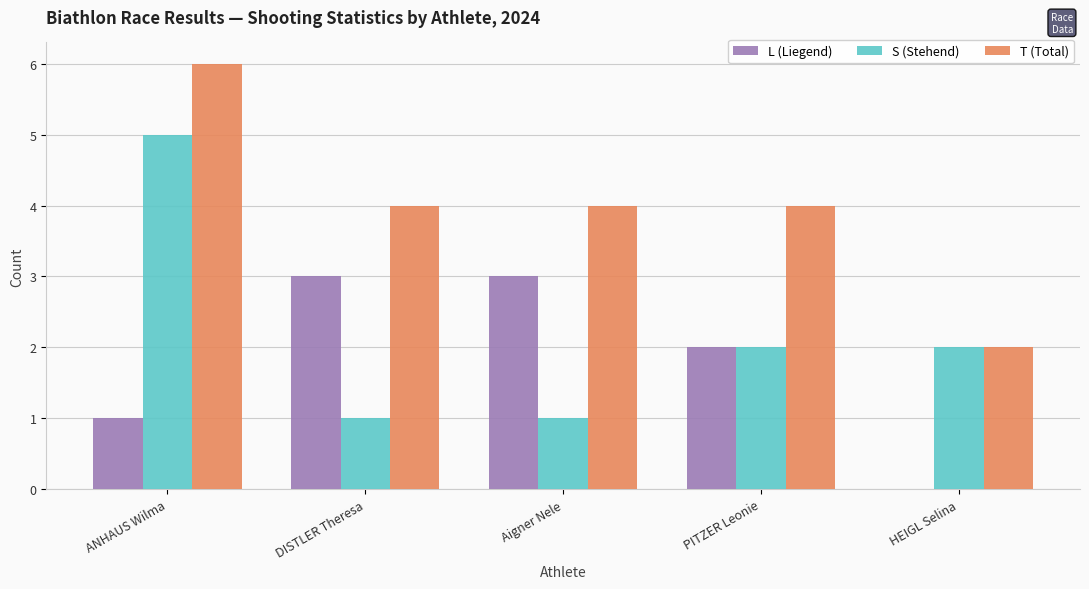

Which series changed the most between ANHAUS Wilma and HEIGL Selina?

T (Total)